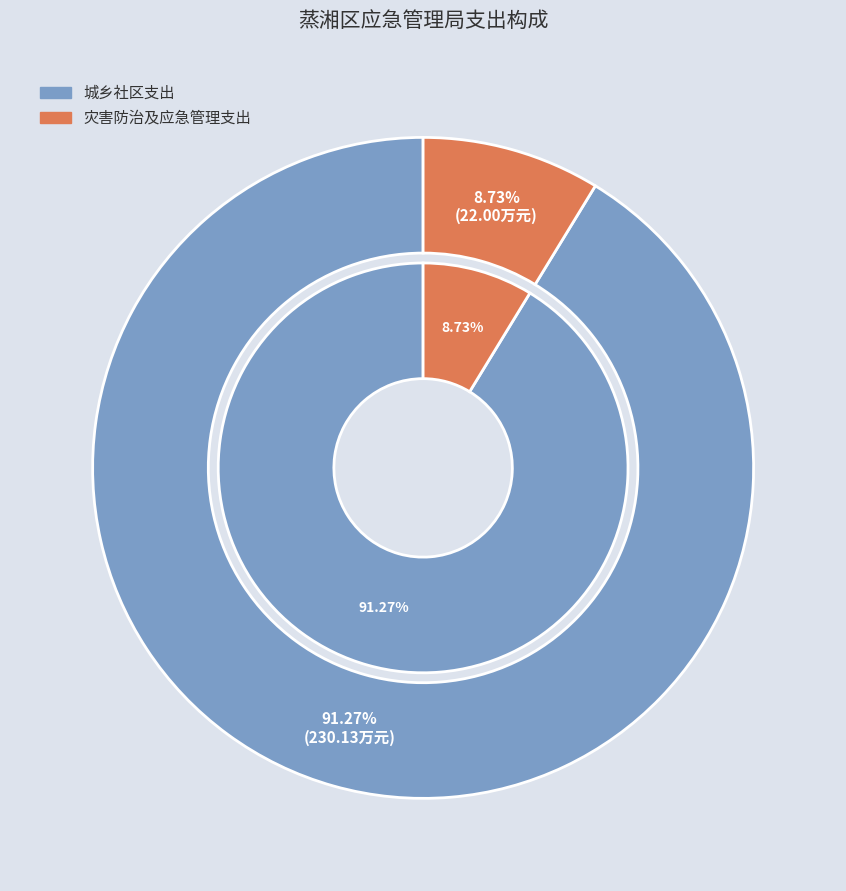

Count the number of slices in the pie.

2